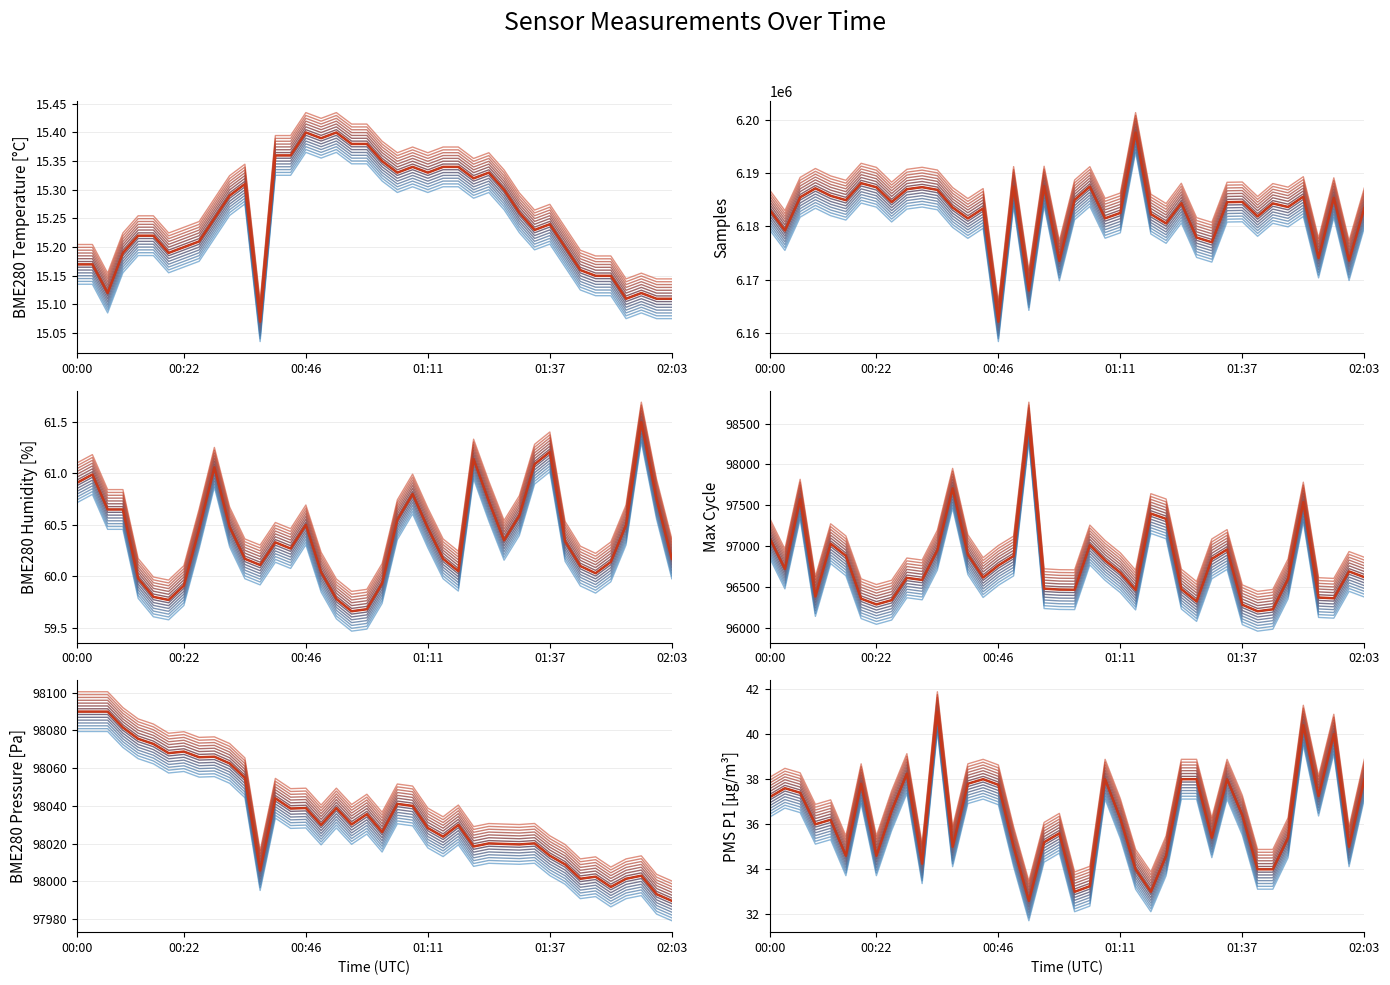

Does the chart have visible grid lines?

Yes